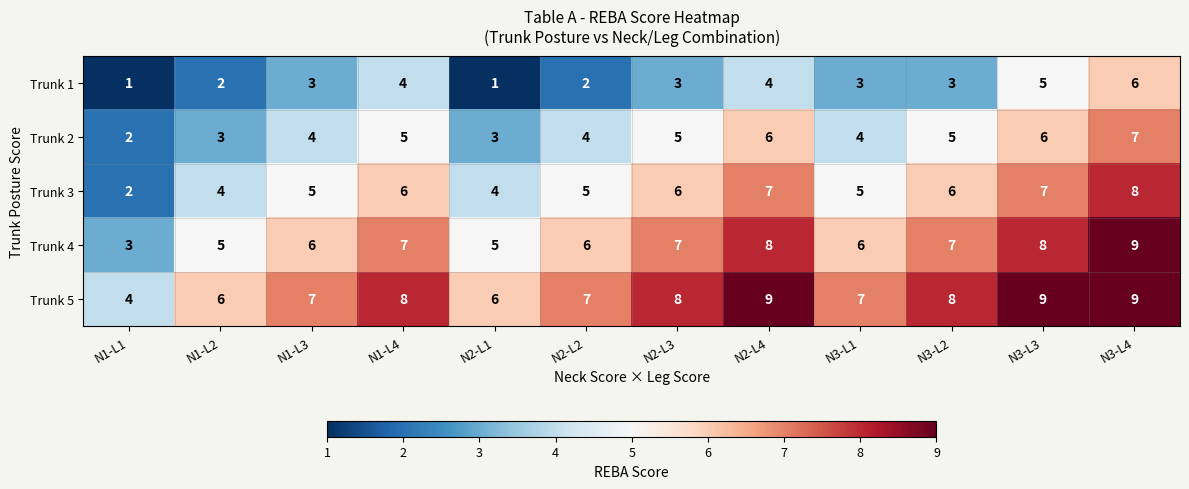

Which category has the highest value in the Trunk 4 series?

N3-L4